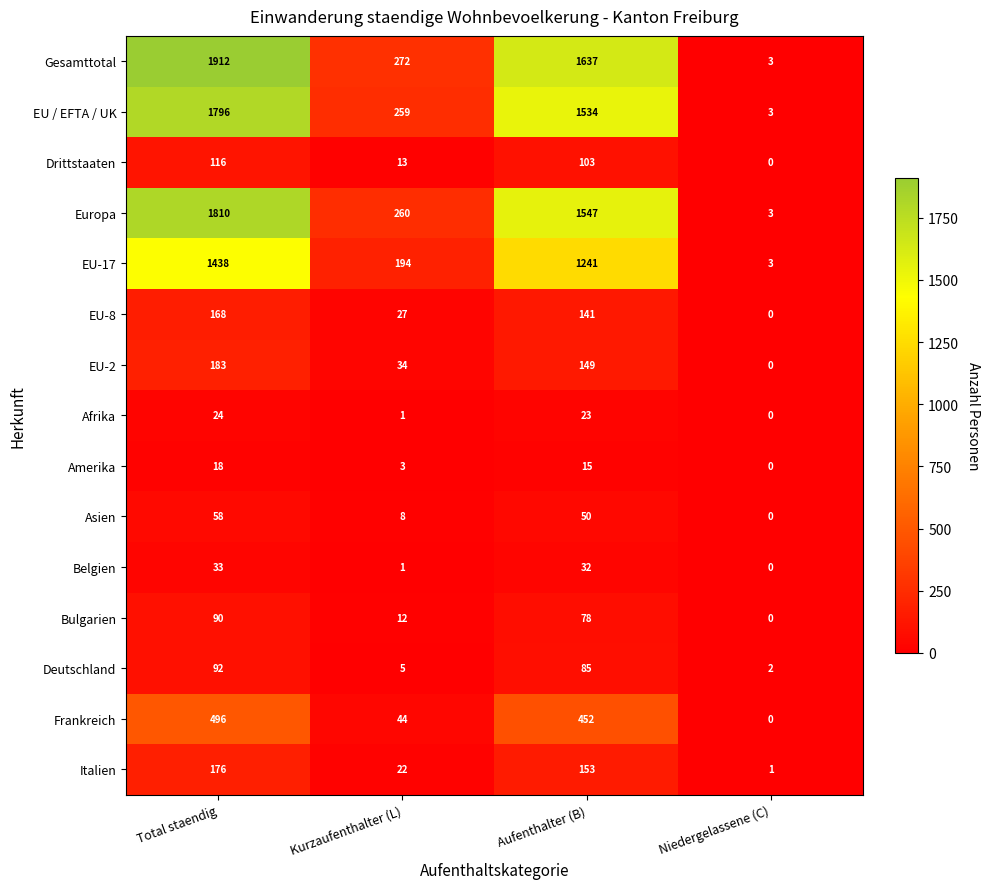

What is the difference between the maximum and minimum values in the Asien series?

58